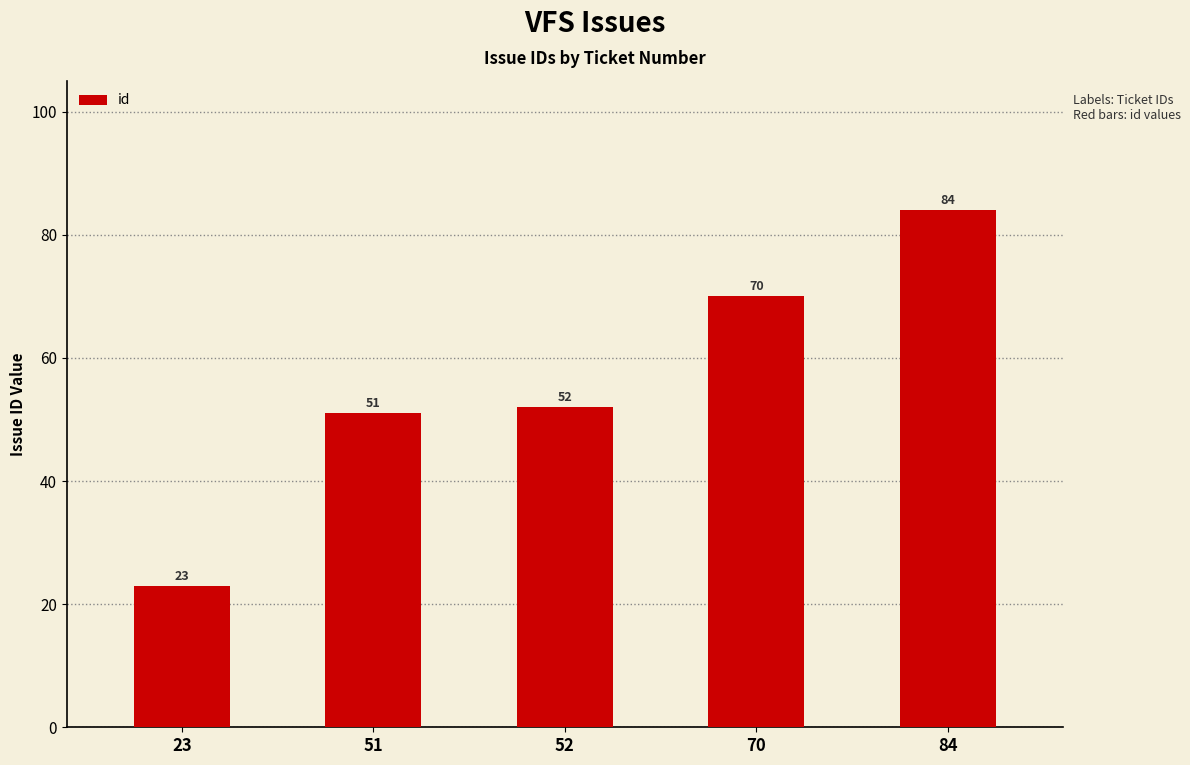

Count the number of categories in the chart.

5